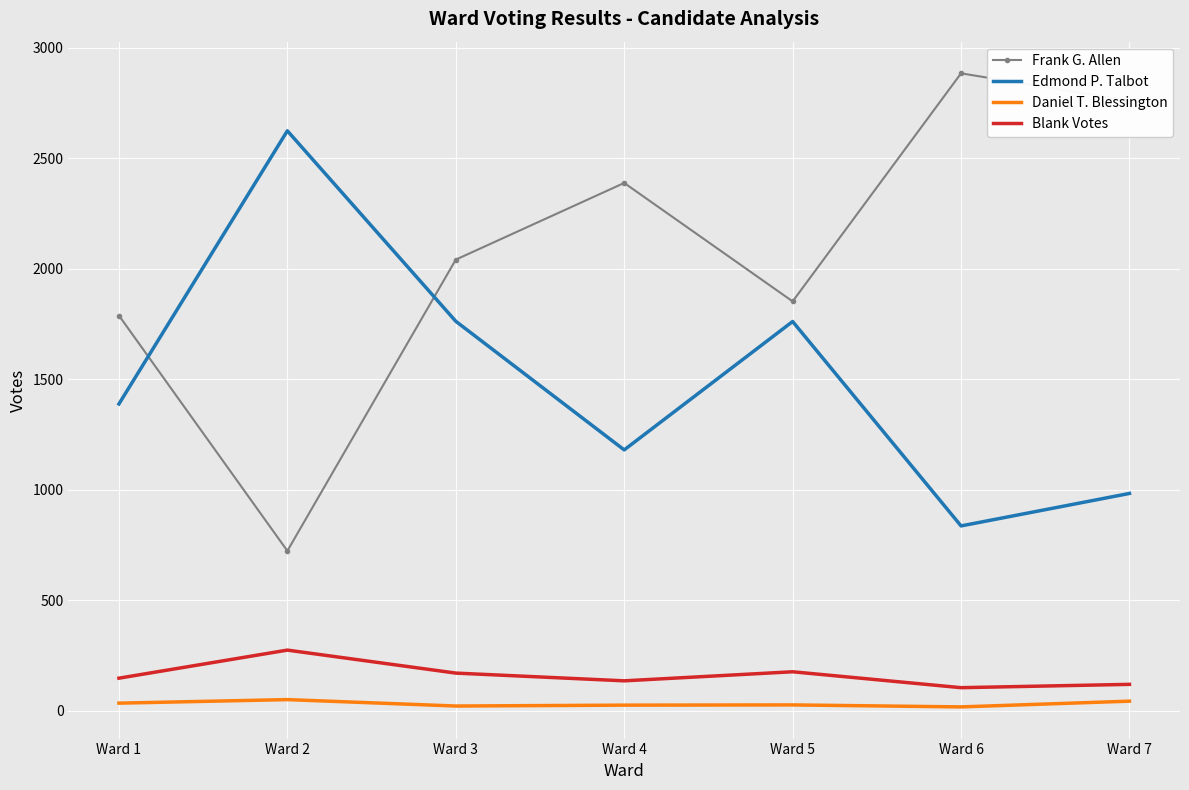

List the series in order of their peak value, highest first.

Frank G. Allen, Edmond P. Talbot, Blank Votes, Daniel T. Blessington